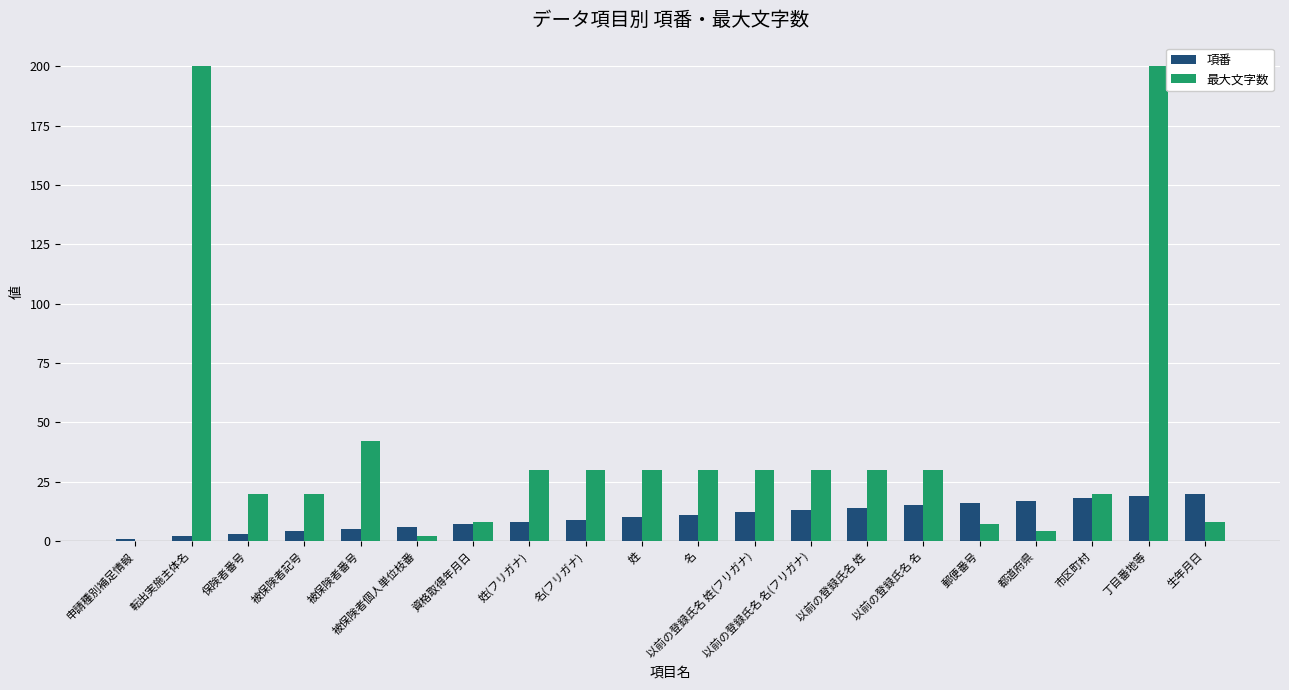

Reading left to right, transcribe all the data shown in this chart.

項番: 申請種別補足情報=1	転出実施主体名=2	保険者番号=3	被保険者記号=4	被保険者番号=5	被保険者個人単位枝番=6	資格取得年月日=7	姓(フリガナ)=8	名(フリガナ)=9	姓=10	名=11	以前の登録氏名 姓(フリガナ)=12	以前の登録氏名 名(フリガナ)=13	以前の登録氏名 姓=14	以前の登録氏名 名=15	郵便番号=16	都道府県=17	市区町村=18	丁目番地等=19	生年月日=20
最大文字数: 申請種別補足情報=0	転出実施主体名=200	保険者番号=20	被保険者記号=20	被保険者番号=42	被保険者個人単位枝番=2	資格取得年月日=8	姓(フリガナ)=30	名(フリガナ)=30	姓=30	名=30	以前の登録氏名 姓(フリガナ)=30	以前の登録氏名 名(フリガナ)=30	以前の登録氏名 姓=30	以前の登録氏名 名=30	郵便番号=7	都道府県=4	市区町村=20	丁目番地等=200	生年月日=8